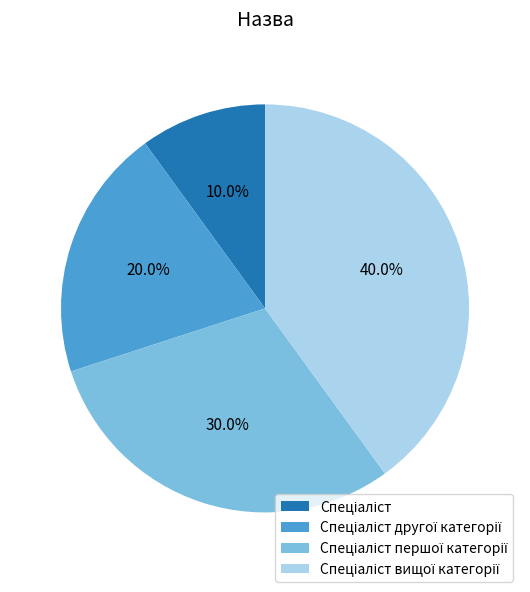

Does any single category account for the majority?

No